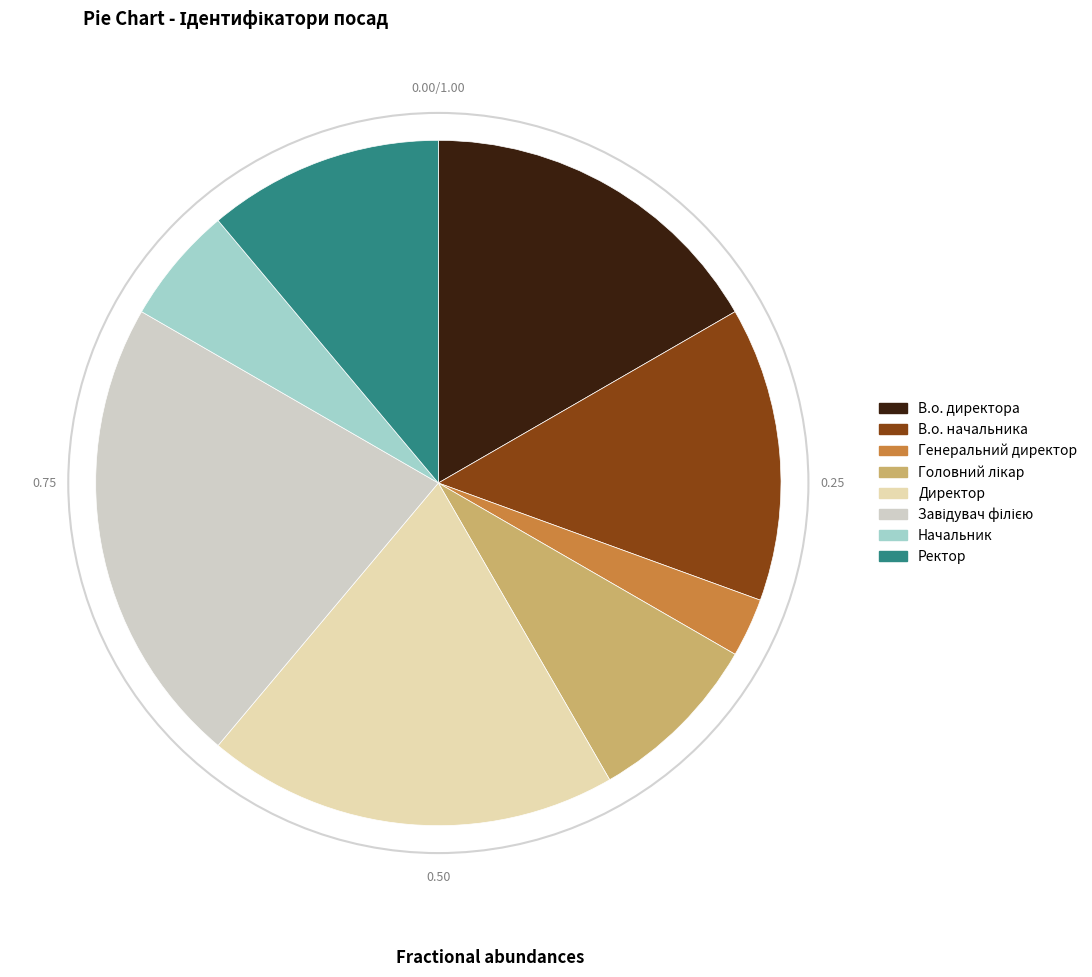

Count the number of slices in the pie.

8